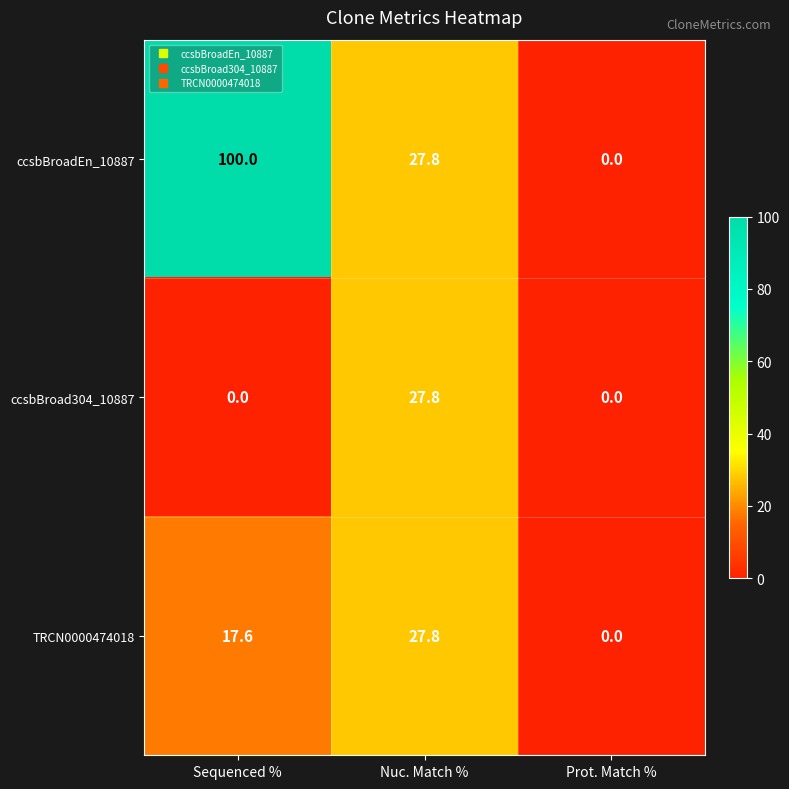

Between Sequenced % and Nuc. Match %, which series saw the biggest shift?

ccsbBroadEn_10887